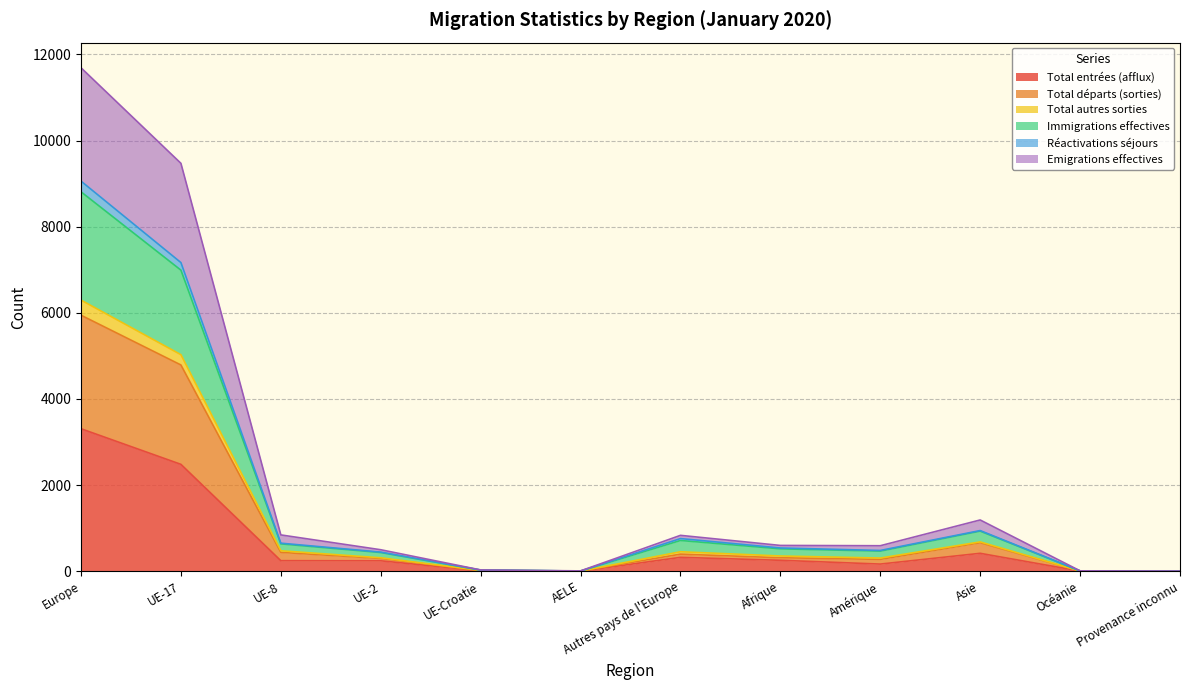

What are all the series names shown in the legend?

Total entrées (afflux), Total départs (sorties), Total autres sorties, Immigrations effectives, Réactivations séjours, Emigrations effectives